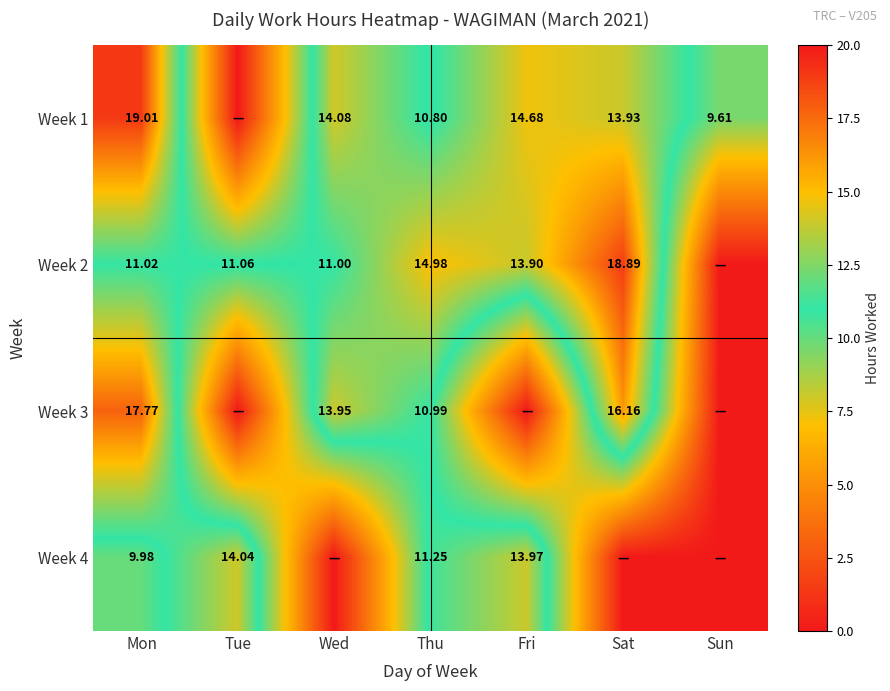

How many values in the Week 4 series exceed 9?

4